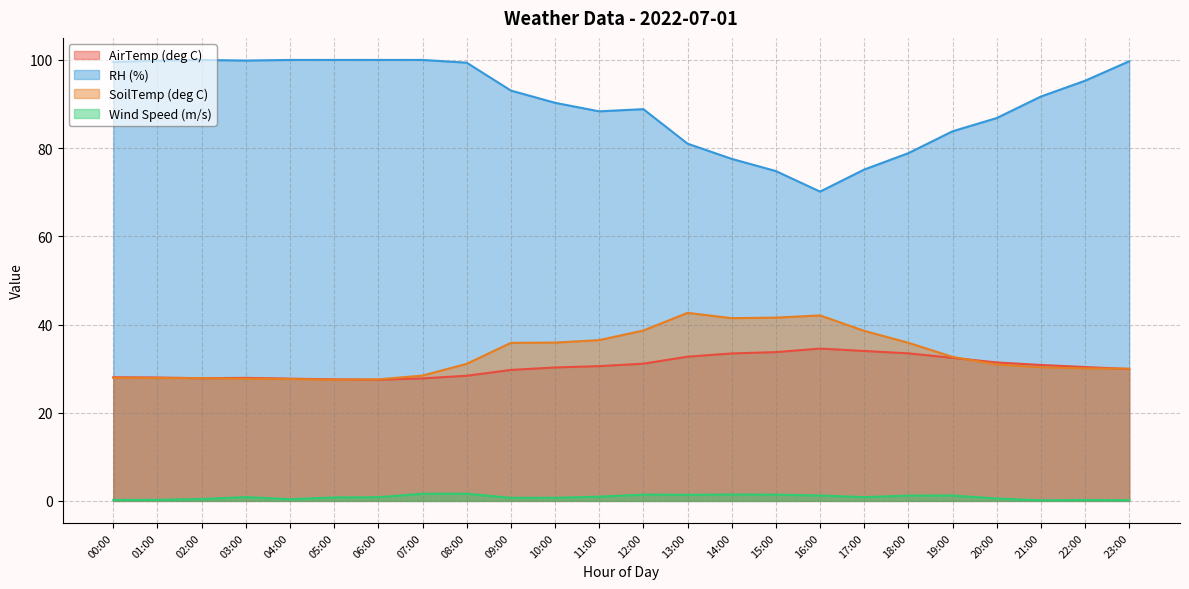

Reading left to right, list all the values displayed in this chart.

AirTemp (deg C): 28.0	28.0	27.8	27.9	27.7	27.6	27.5	27.8	28.4	29.7	30.3	30.6	31.1	32.7	33.4	33.7	34.5	34.0	33.5	32.4	31.4	30.8	30.4	29.9
RH (%): 99.5	99.9	100.0	99.9	100.0	100.0	100.0	100.0	99.4	93.1	90.3	88.3	88.8	81.0	77.6	74.8	70.1	75.1	78.9	83.8	86.8	91.7	95.3	99.7
SoilTemp (deg C): 27.9	27.9	27.8	27.7	27.6	27.5	27.6	28.4	31.1	35.8	35.9	36.5	38.6	42.6	41.4	41.6	42.1	38.6	35.9	32.7	30.9	30.3	30.1	30.0
Wind Speed (m/s): 0.2	0.2	0.4	0.9	0.4	0.8	0.8	1.6	1.6	0.7	0.7	1.0	1.4	1.4	1.4	1.4	1.2	0.9	1.2	1.2	0.5	0.1	0.2	0.2